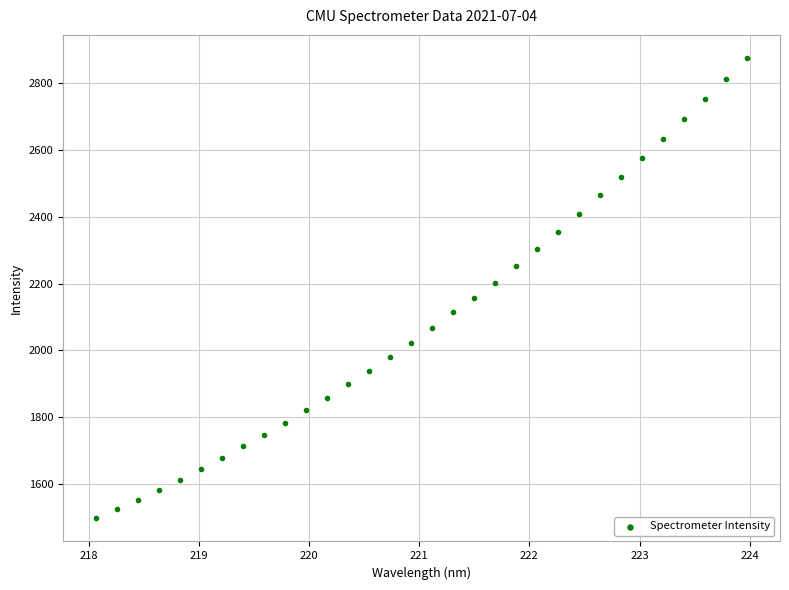

What is the range of Y values (max minus min)?

1379.0